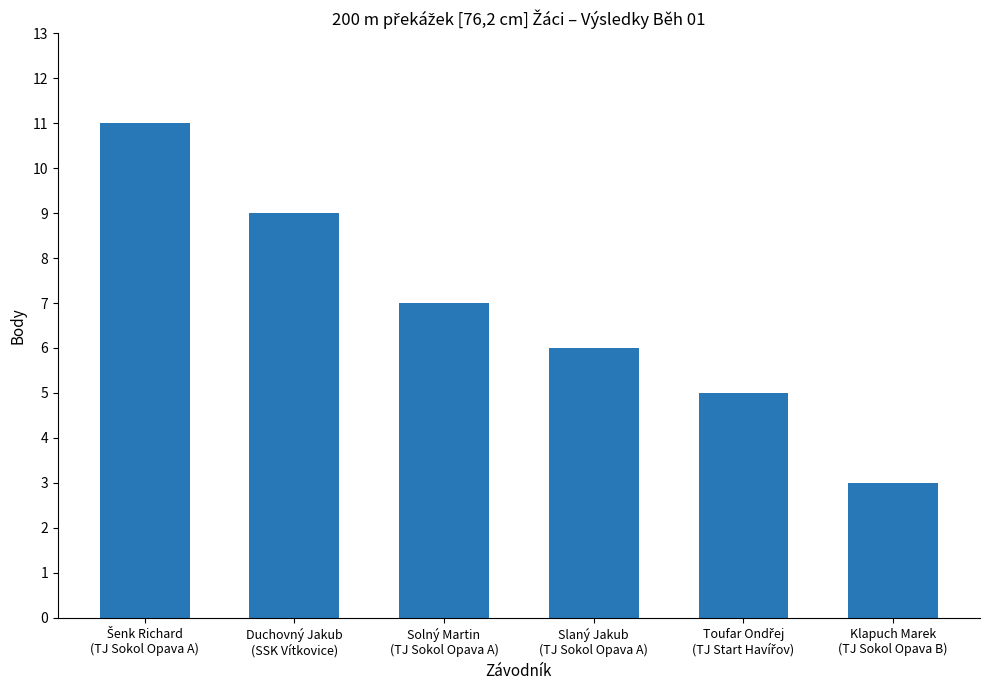

What is the value of the 3rd bar from the left?

7